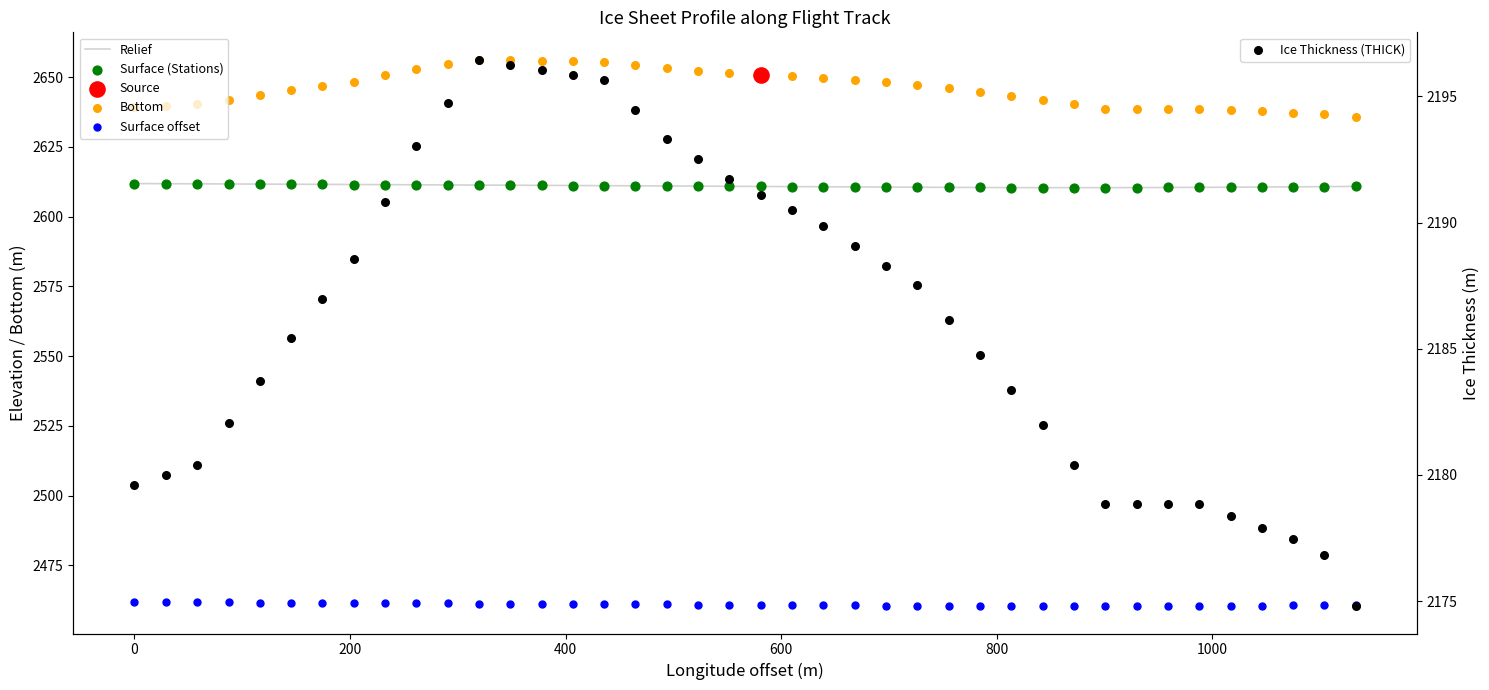

Which series contains the highest Y value?

Bottom